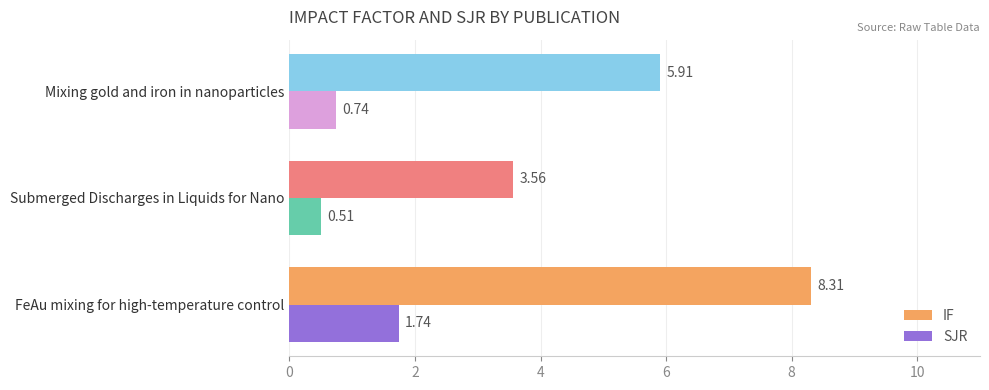

Which label corresponds to the smallest value in the chart?

Submerged Discharges in Liquids for Nano